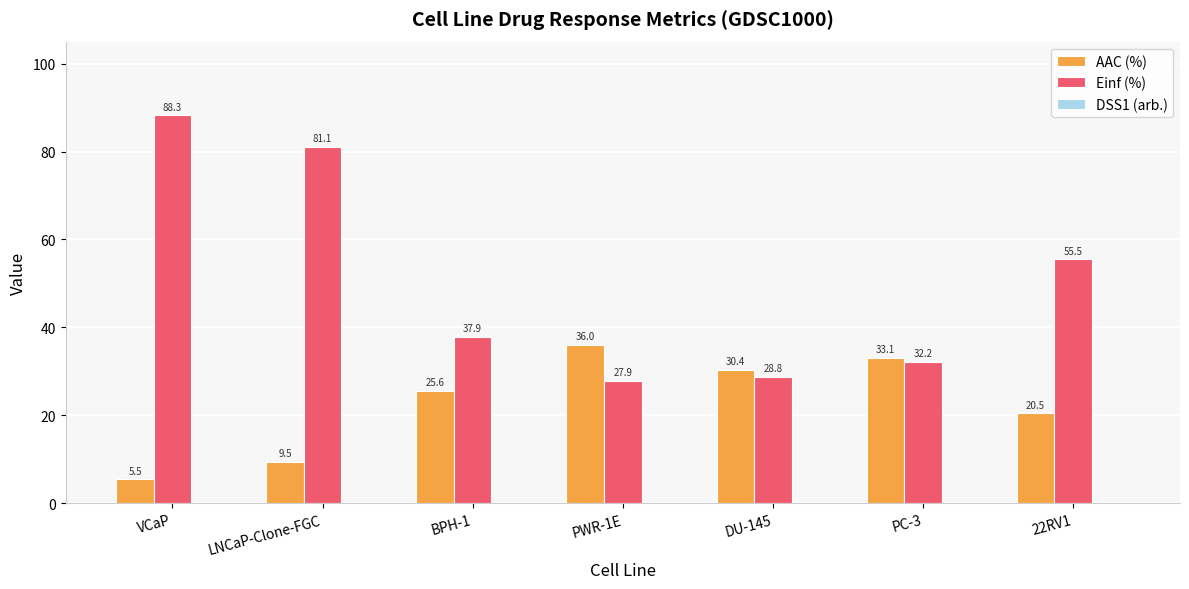

Is it true that Einf (%) equals 9.0 at PWR-1E?

False